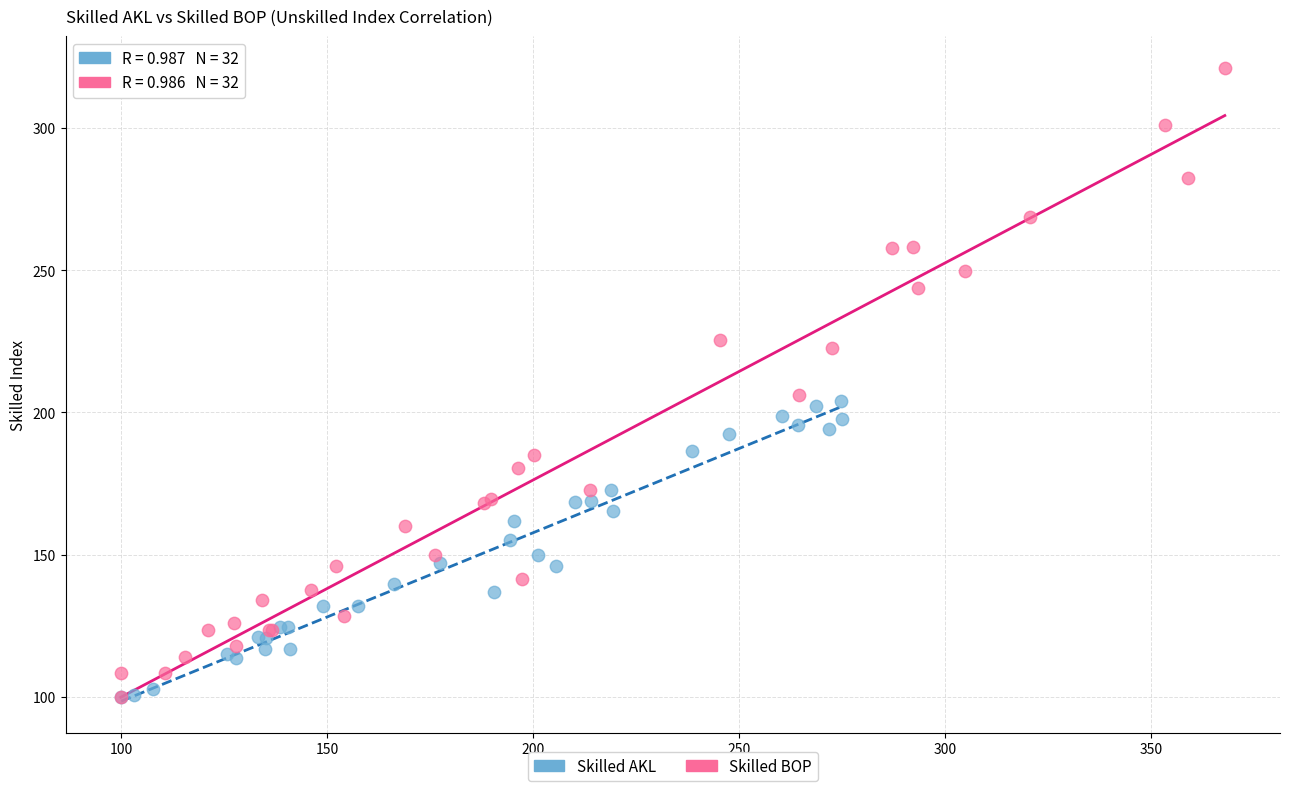

Which series has the largest Y range (max minus min)?

Skilled BOP